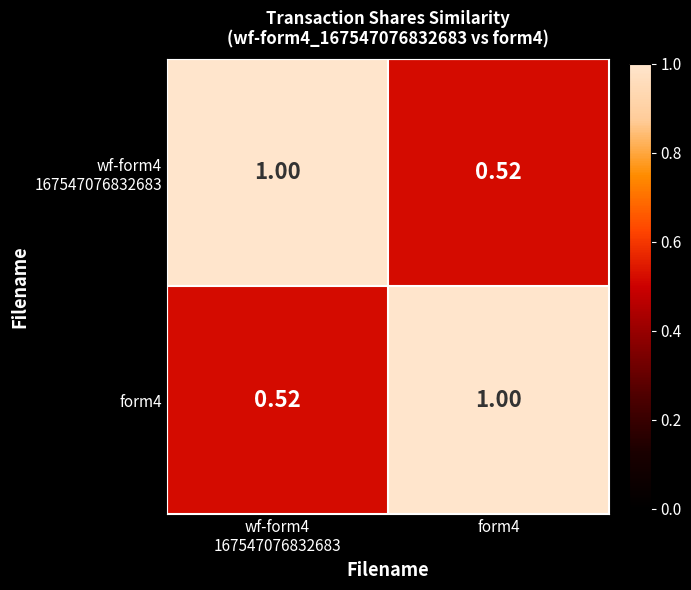

How many data points does each series have?

2